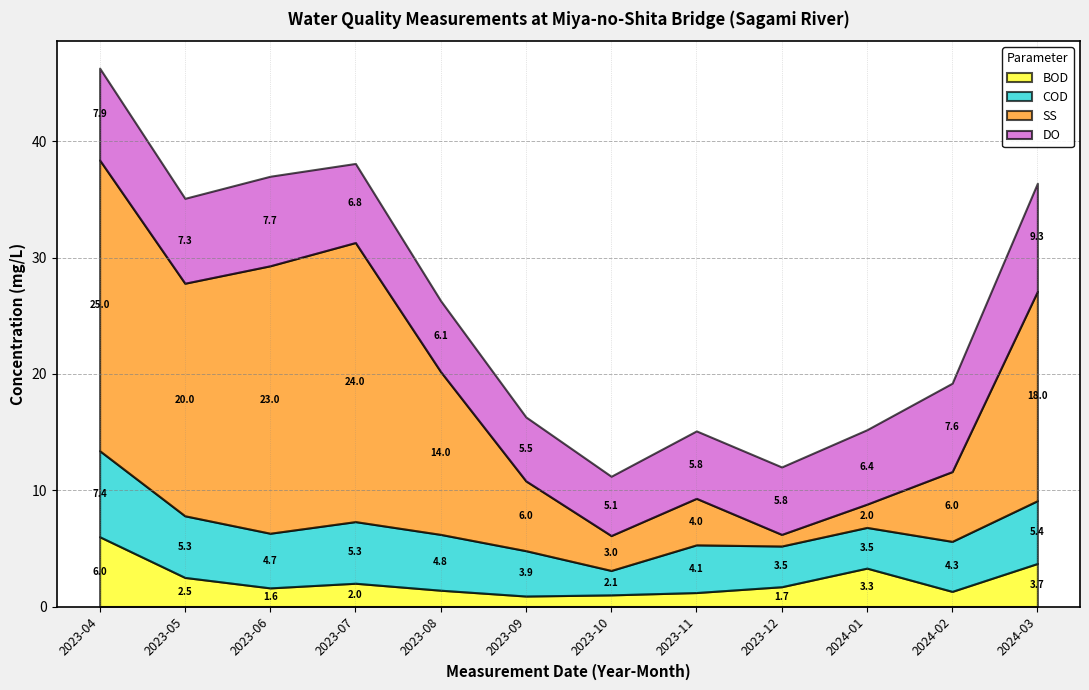

True or false: DO has more than 0 interior local peaks.

True